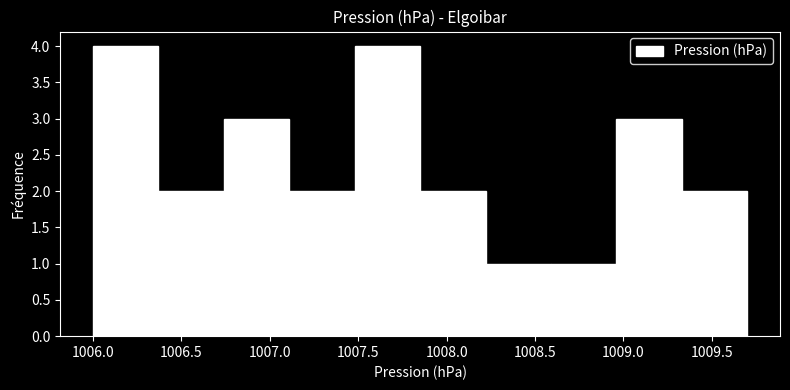

Reading left to right, transcribe this chart: for each bar, give the range it covers on the x-axis and its height. Neither the bar edges nor the heights are printed on the chart, so give them approximately, as read against the axes.

1006.00 to 1006.37: 4
1006.37 to 1006.74: 2
1006.74 to 1007.11: 3
1007.11 to 1007.48: 2
1007.48 to 1007.85: 4
1007.85 to 1008.22: 2
1008.22 to 1008.59: 1
1008.59 to 1008.96: 1
1008.96 to 1009.33: 3
1009.33 to 1009.70: 2